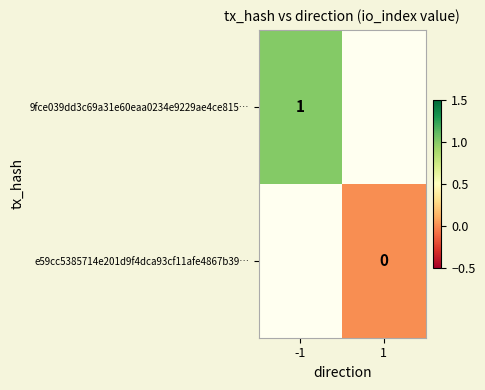

The 9fce039dd3c69a31e60eaa0234e9229ae4ce815… series shows 1 at -1. True or false?

True